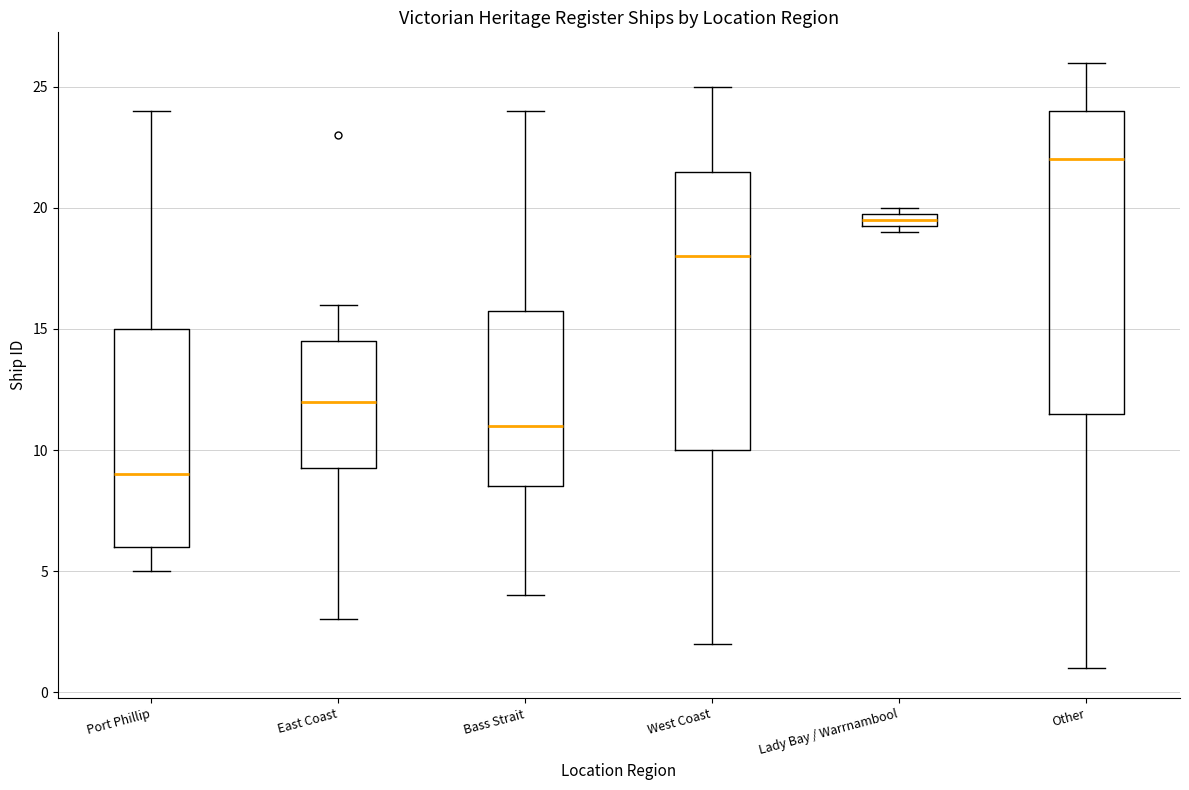

Which box has the lowest median line?

Port Phillip